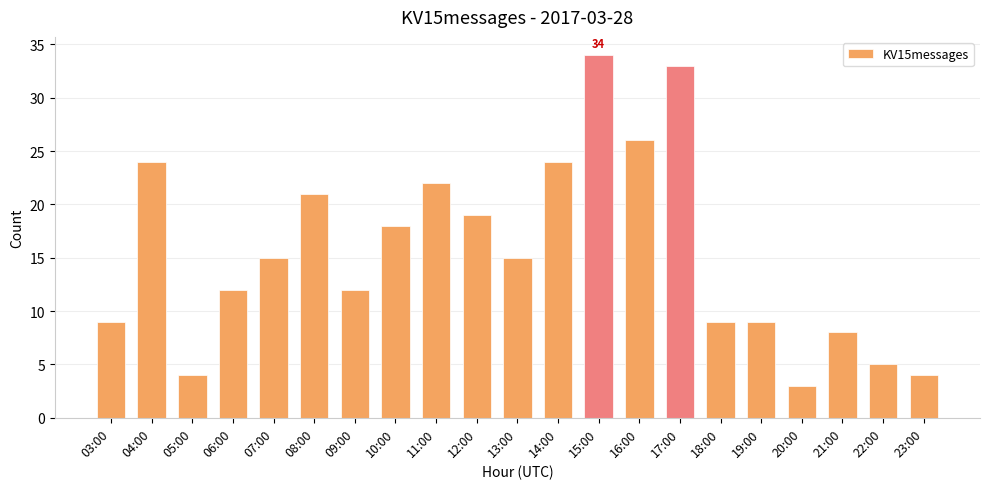

What is the minimum value shown in the chart?

3